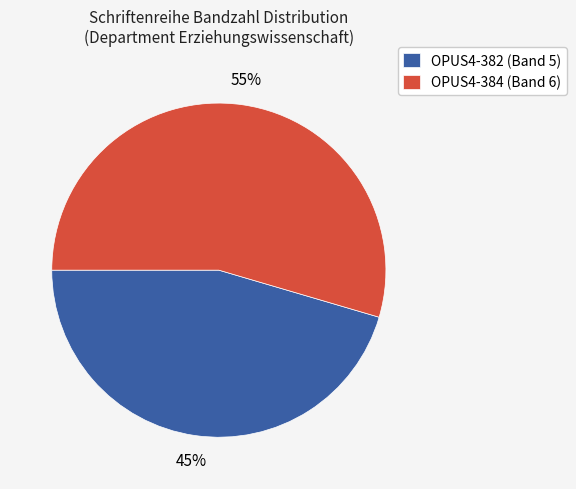

To the nearest percent, what portion does OPUS4-382 represent?

45%